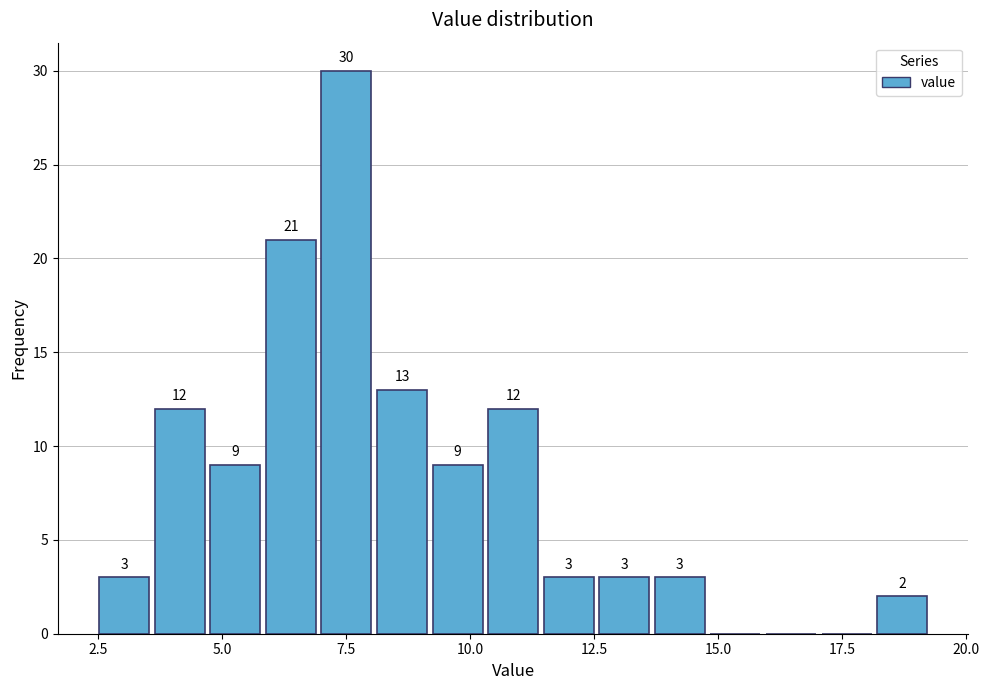

Around what value on the x-axis is the tallest bar? Give the approximate position of its centre, as read against the axis.

7.5